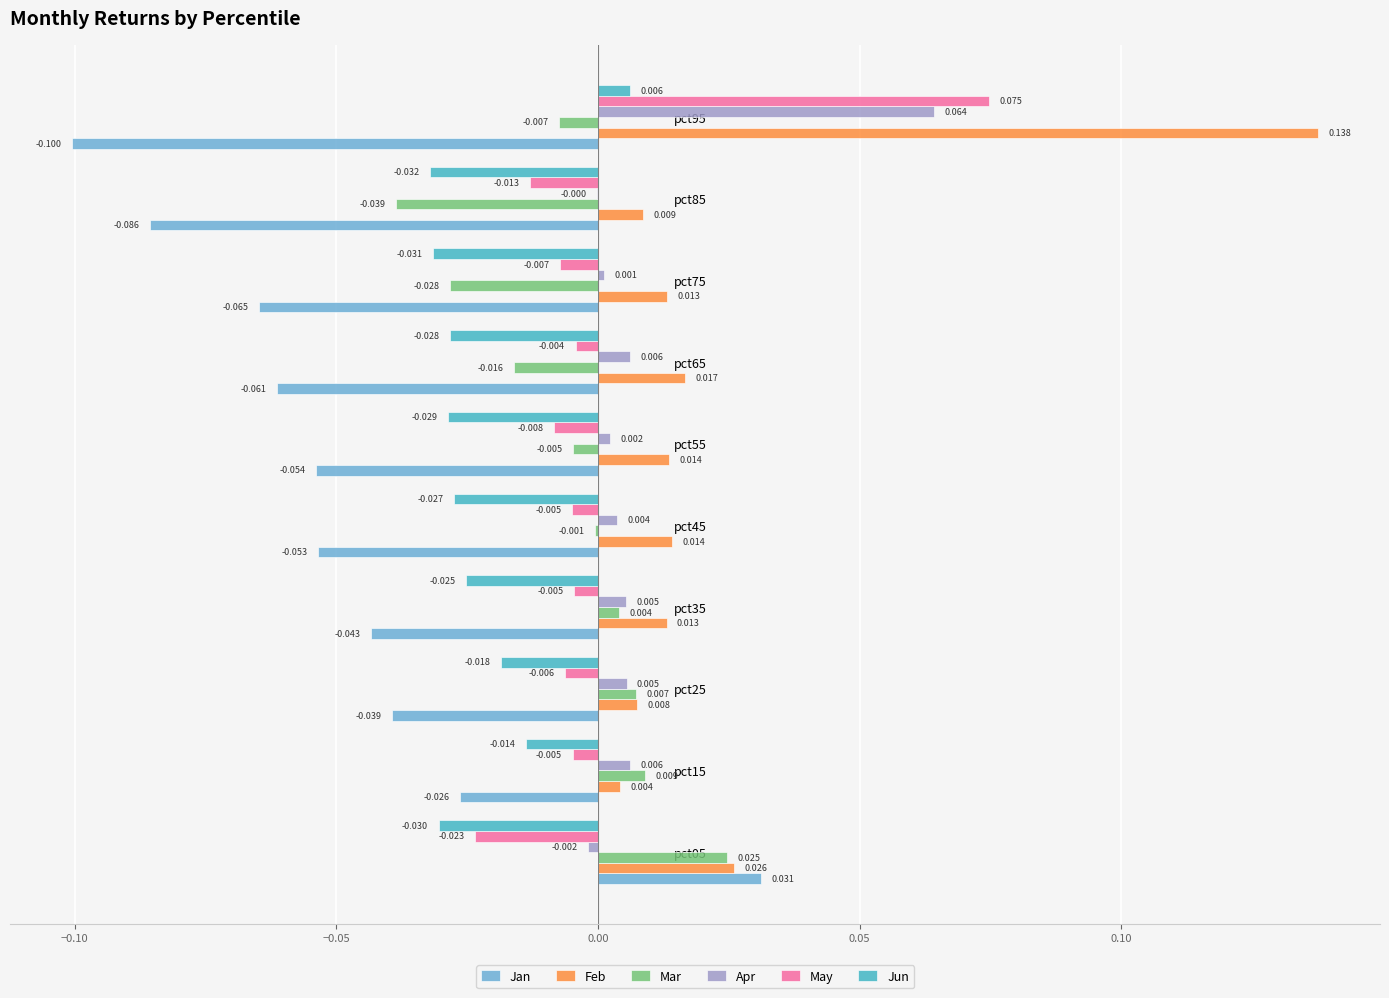

Which series changed the most between pct25 and pct55?

Jan